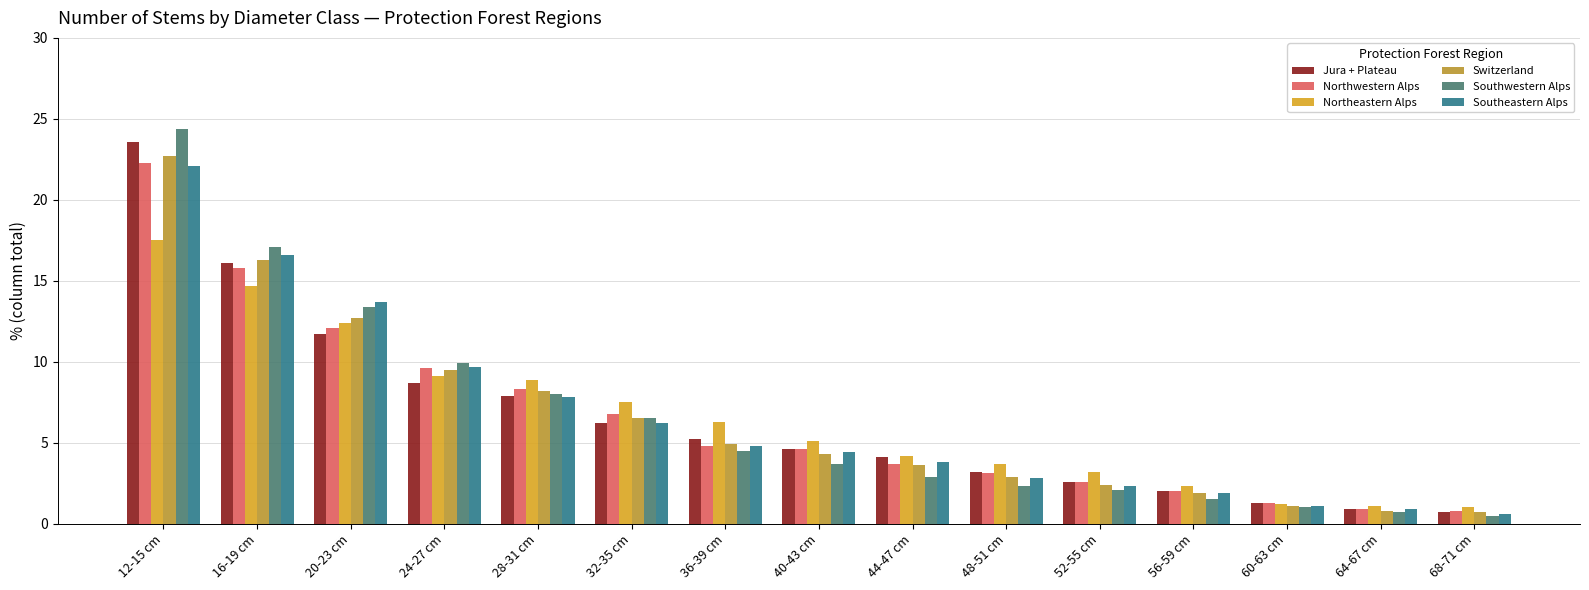

What is the difference between the highest and lowest values at 68-71 cm?

0.5